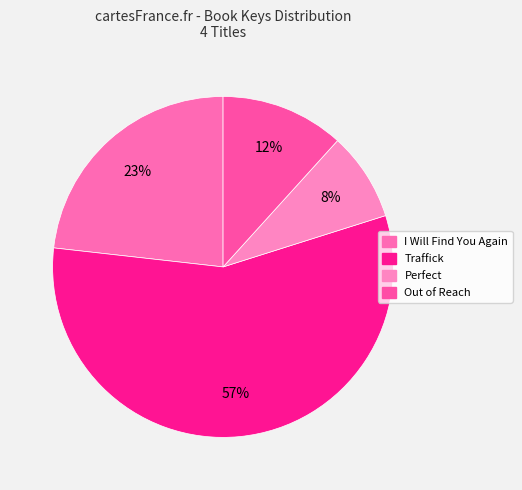

Which category has the biggest portion of the pie?

Traffick